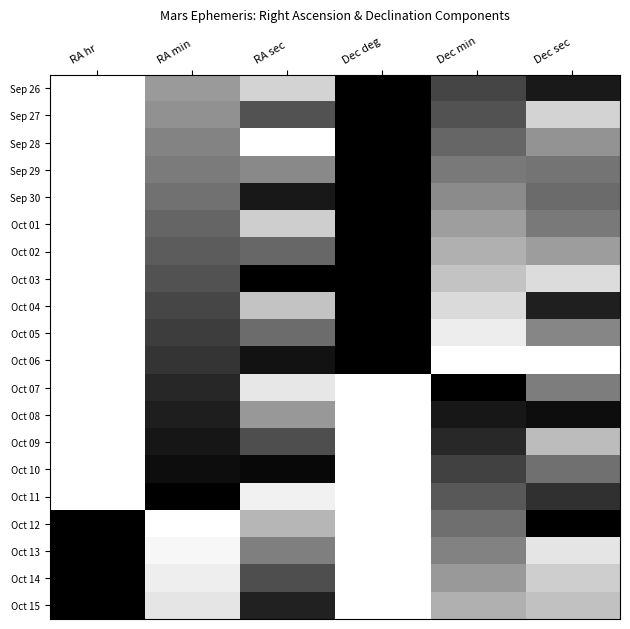

What is the spread (max minus min) of values at RA hr?

1.0